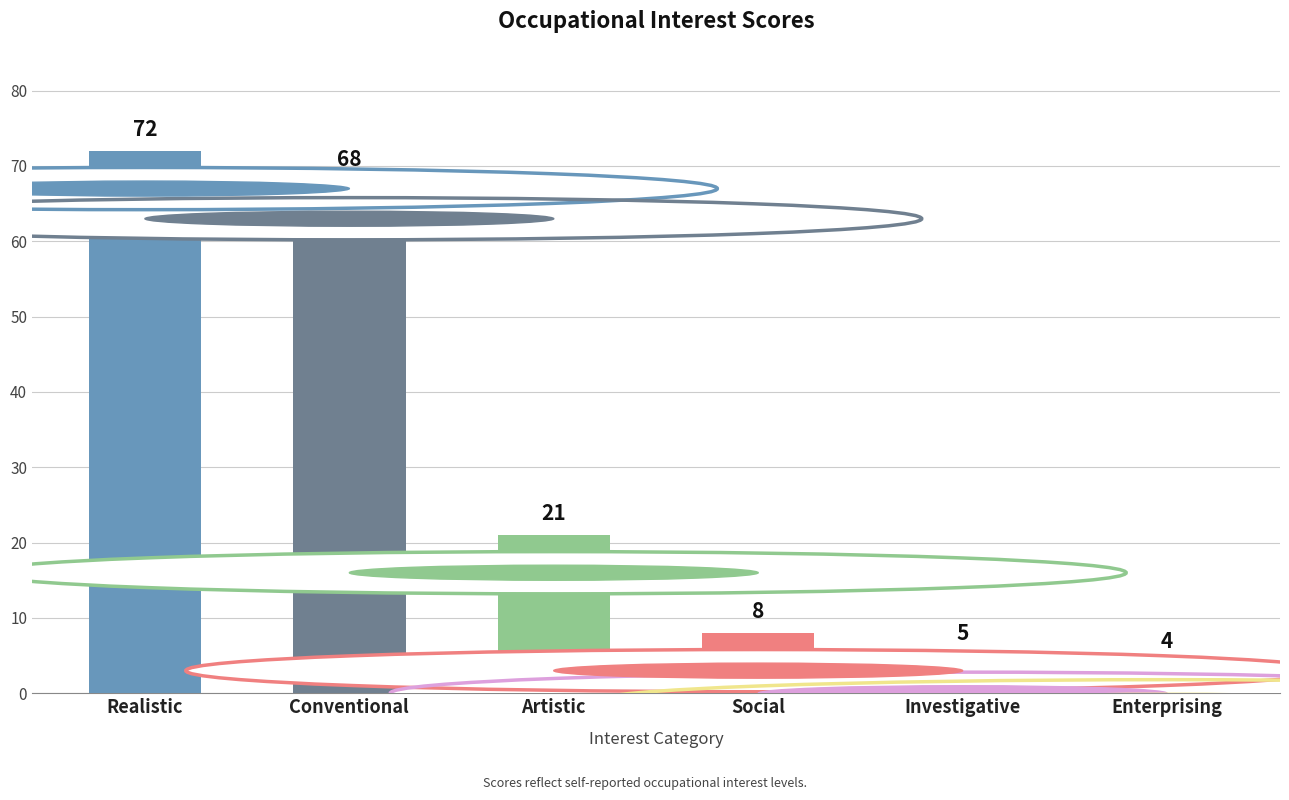

What is the value of the 2nd bar from the left?

68